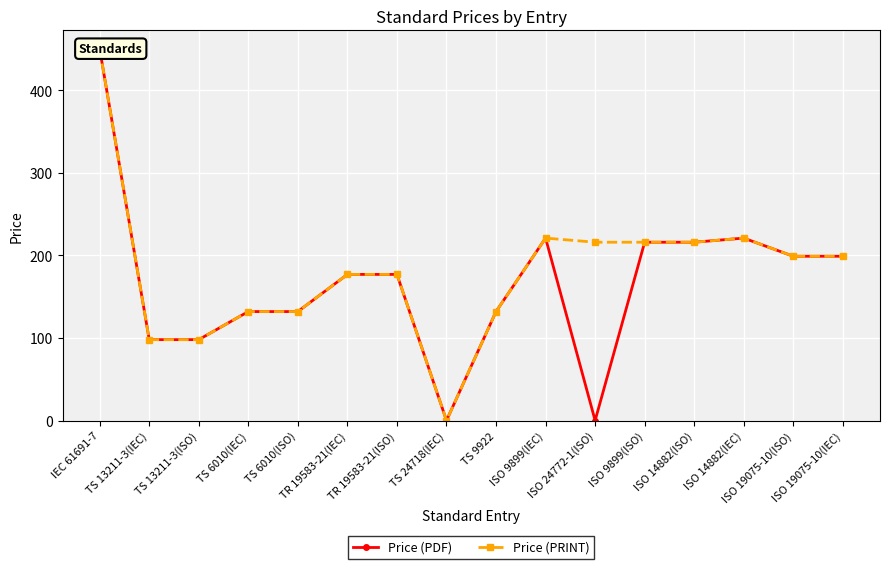

What is the label of the 9th point from the left?

TS 9922